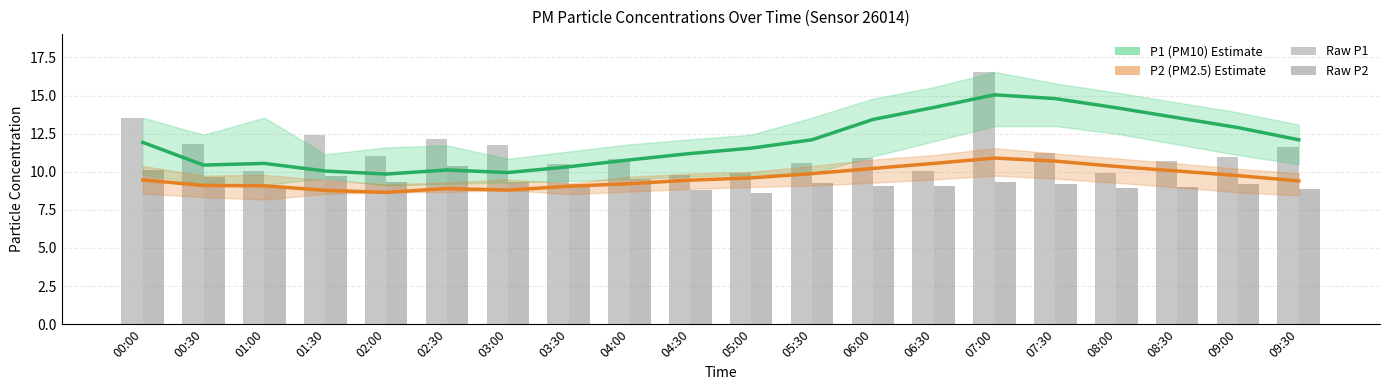

What is the average value of the P1 (PM10) Estimate series?

12.0